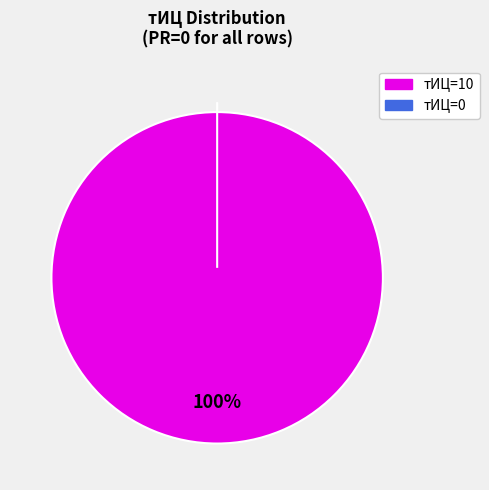

The 0 slice represents 13% of the pie. True or false?

False